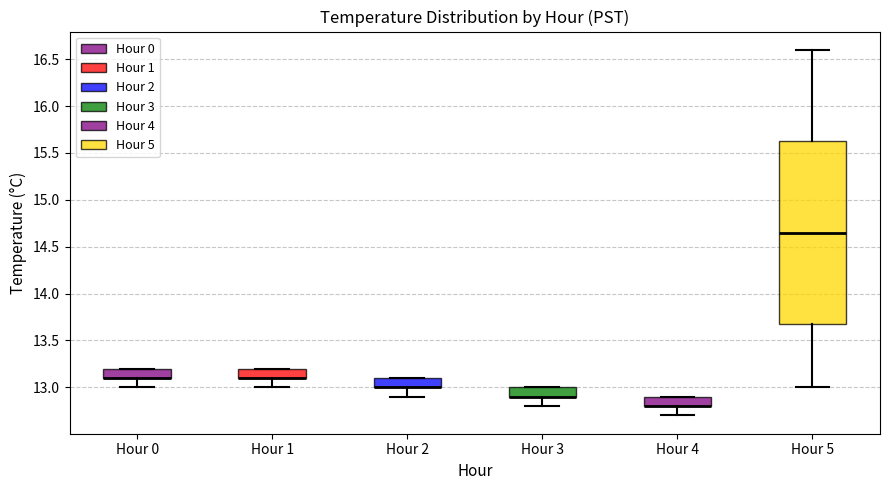

Comparing the boxes themselves (not the whiskers), which one is the tallest?

Hour 5